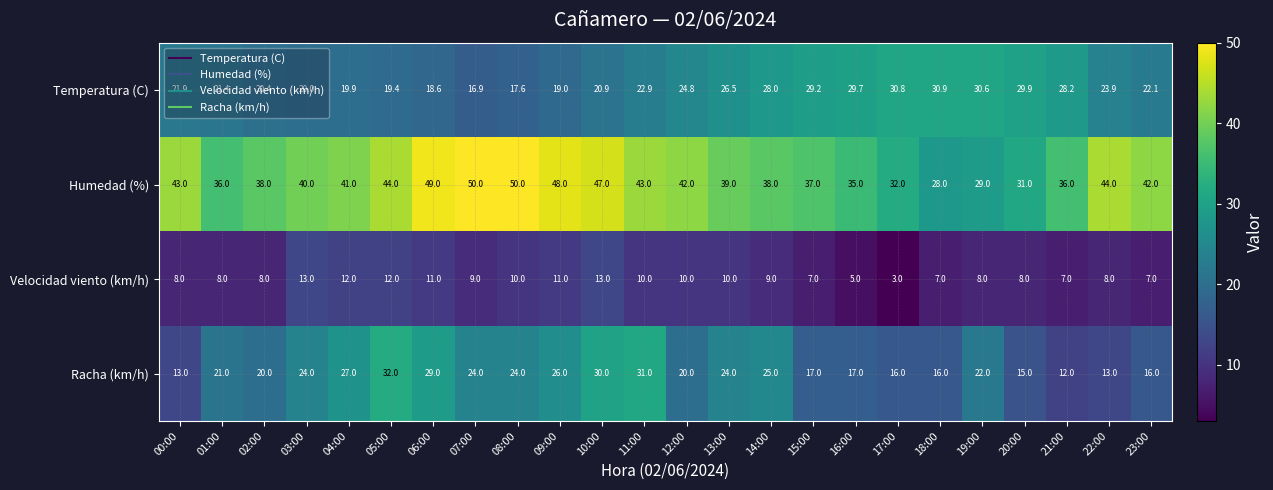

Rank the series at 06:00 from highest to lowest value.

Humedad (%), Racha (km/h), Temperatura (C), Velocidad viento (km/h)